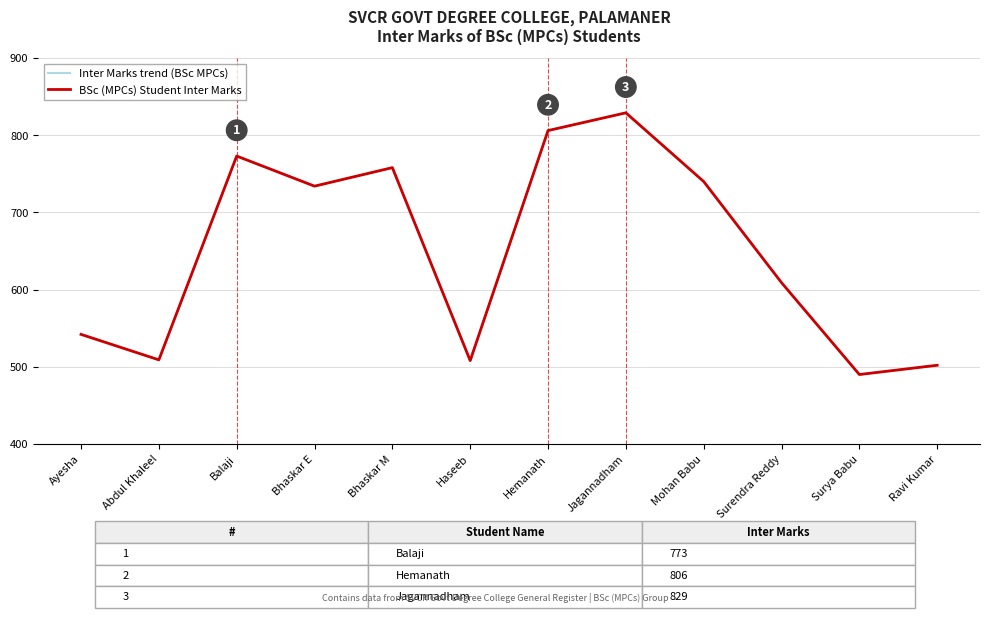

Does the chart display data point markers on the line(s)?

No